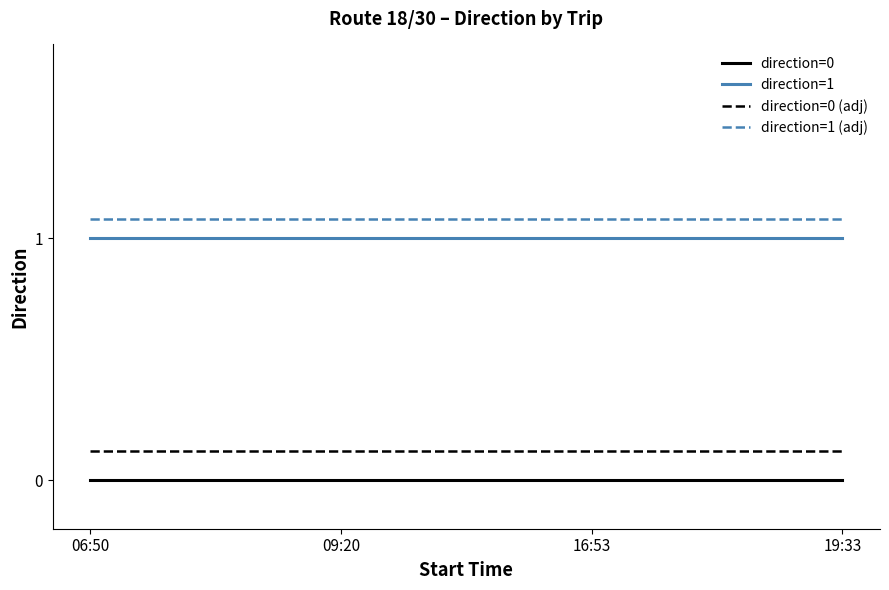

Is the value of direction=1 at 06:50 greater than the value of direction=0 at 09:20?

Yes